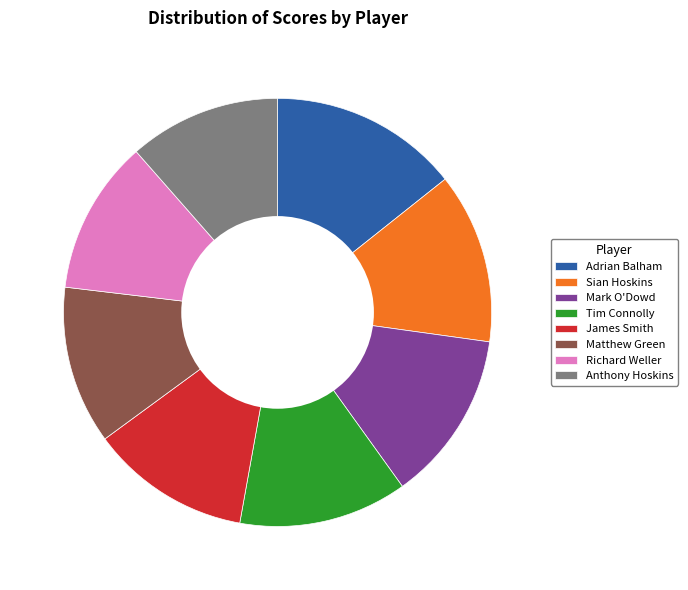

Is it true that Matthew Green is 4% of the pie?

False